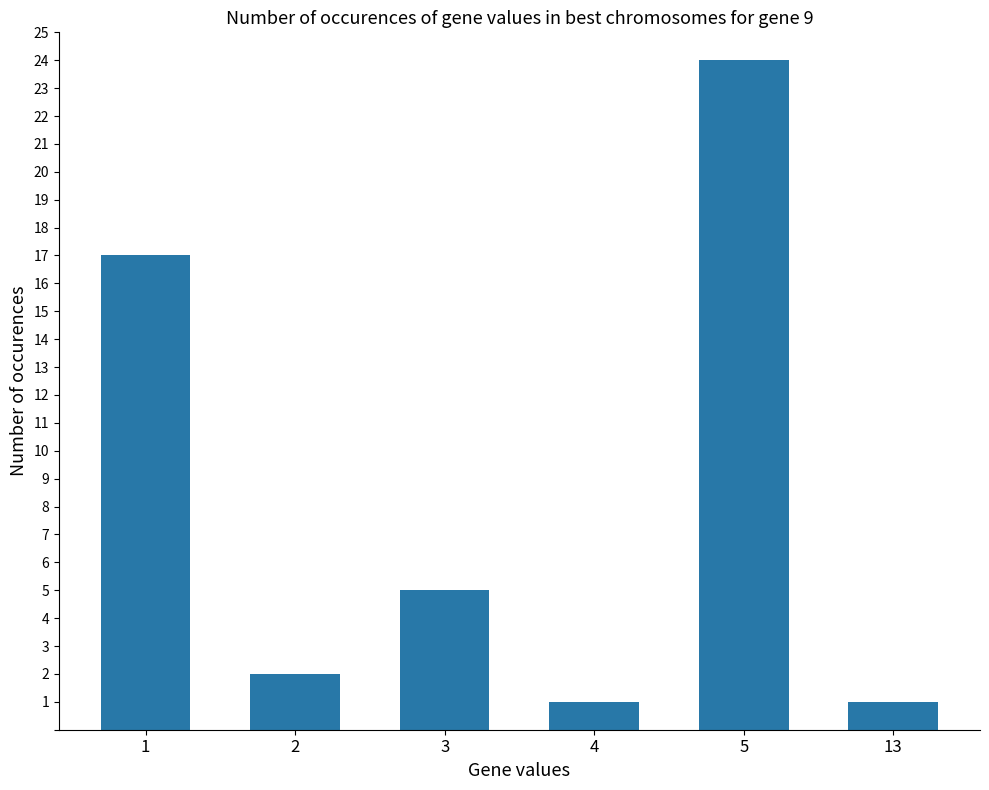

What is the value of the 6th bar from the left?

1